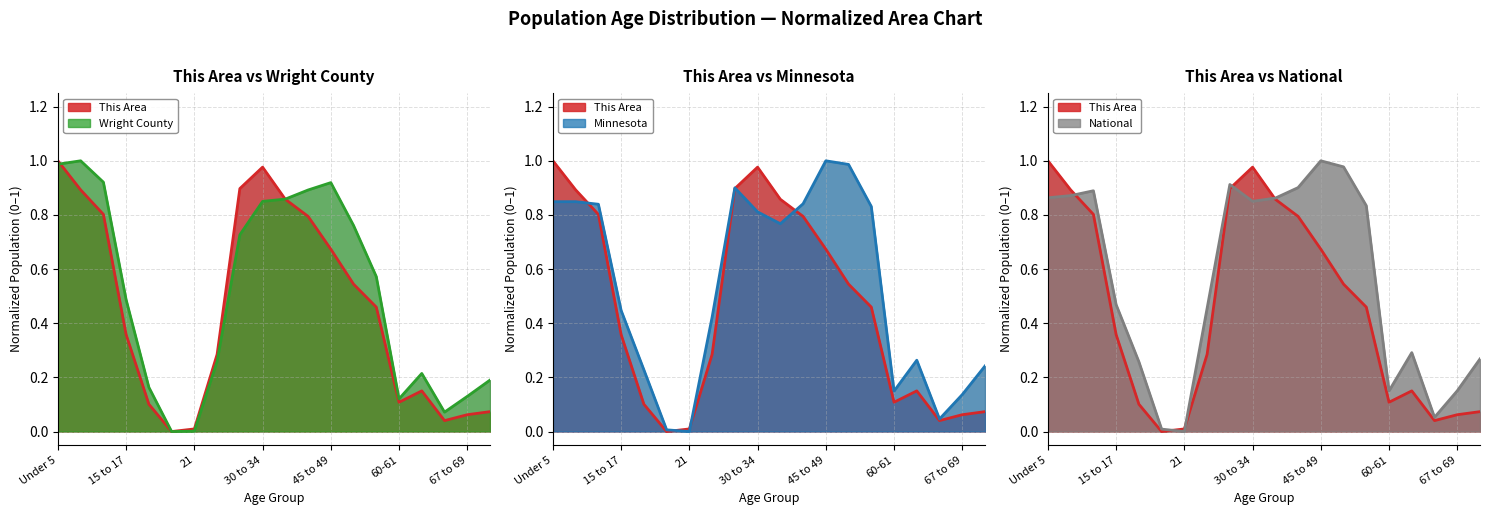

Which series has the largest range (max minus min)?

This Area